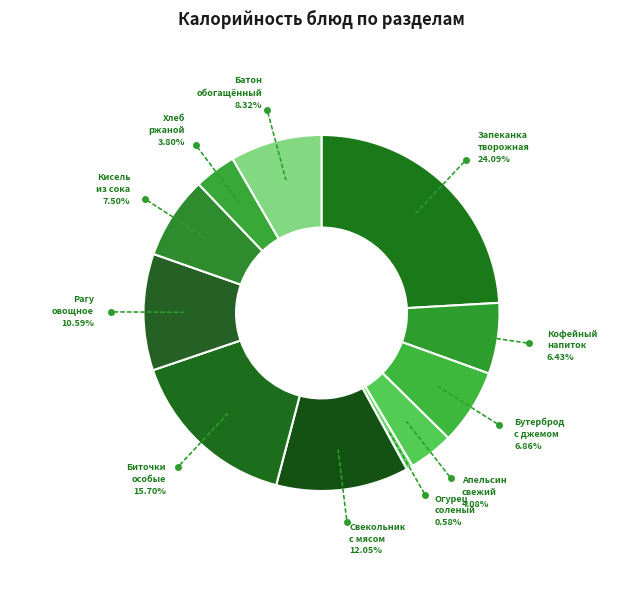

Rank the categories by value from lowest to highest.

ОГУРЕЦ СОЛЕНЫЙ, ХЛЕБ РЖАНО-ПШЕНИЧНЫЙ, АПЕЛЬСИН СВЕЖИЙ, КОФЕЙНЫЙ НАПИТОК С МОЛОКОМ, БУТЕРБРОД С ДЖЕМОМ, КИСЕЛЬ ИЗ СОКА, БАТОН ОБОГАЩЁННЫЙ, РАГУ ОВОЩНОЕ, СВЕКОЛЬНИК С МЯСОМ И СМЕТАНОЙ, БИТОЧКИ ОСОБЫЕ, ЗАПЕКАНКА ИЗ ТВОРОГА С СОУСОМ